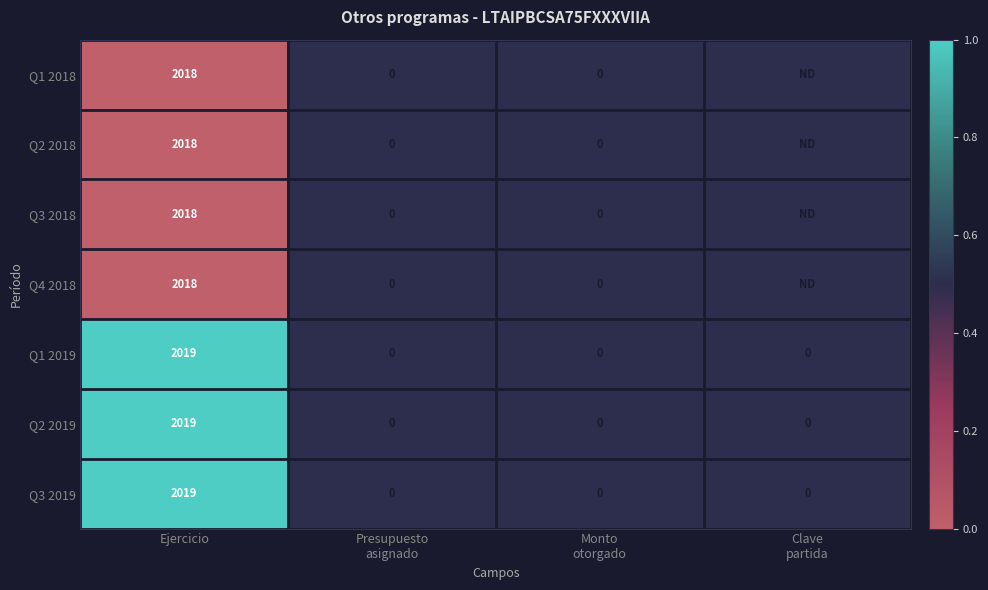

What is the spread (max minus min) of values at Ejercicio?

1.0